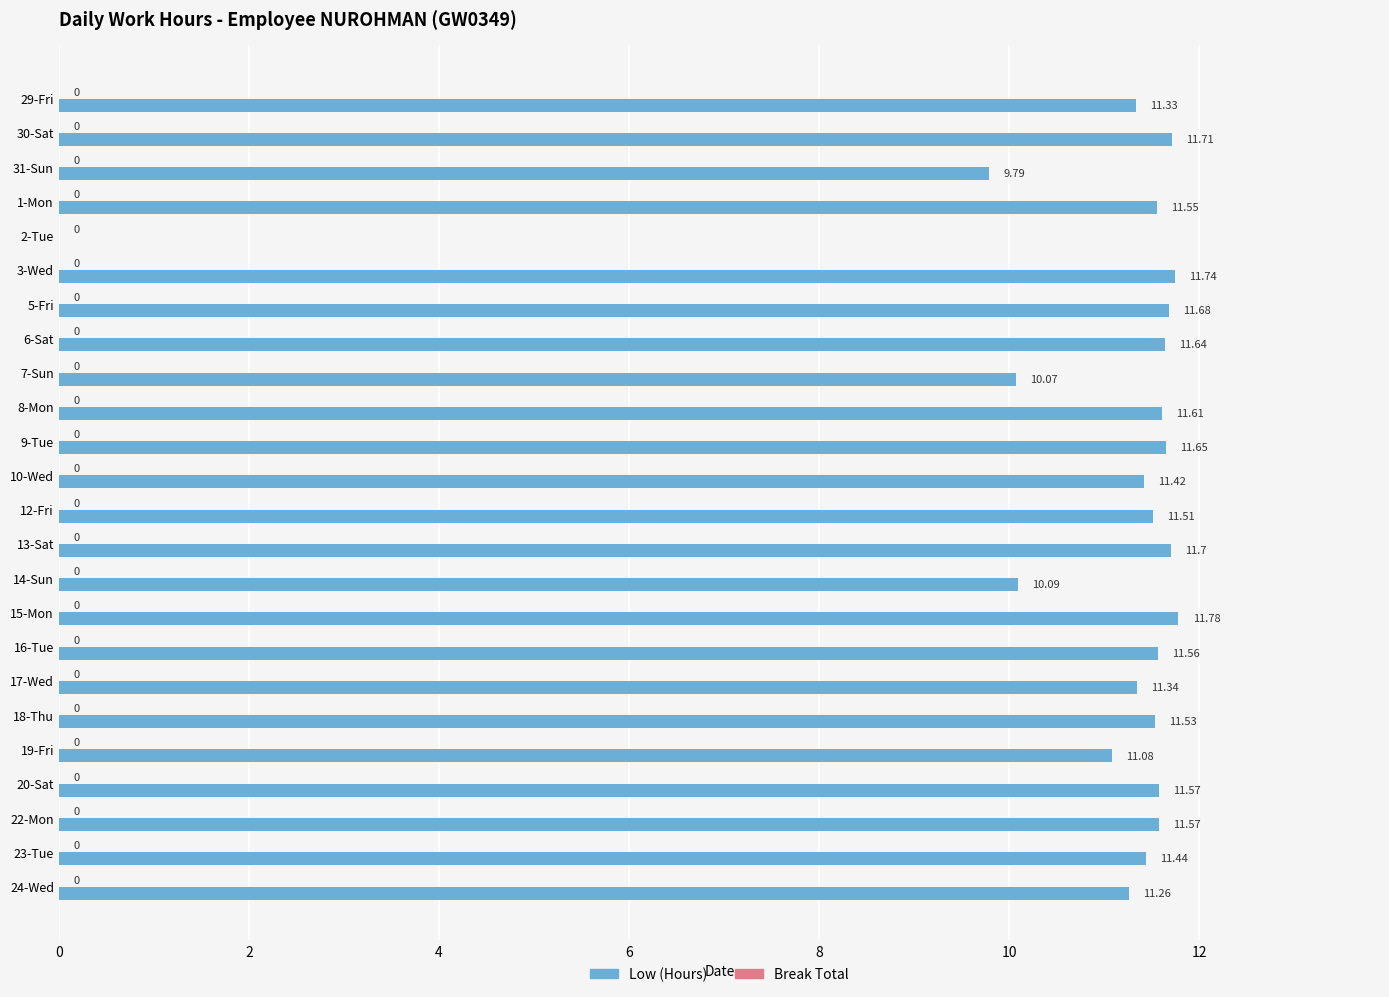

Approximately how many times larger is the value at 30-Sat compared to 13-Sat?

1.0